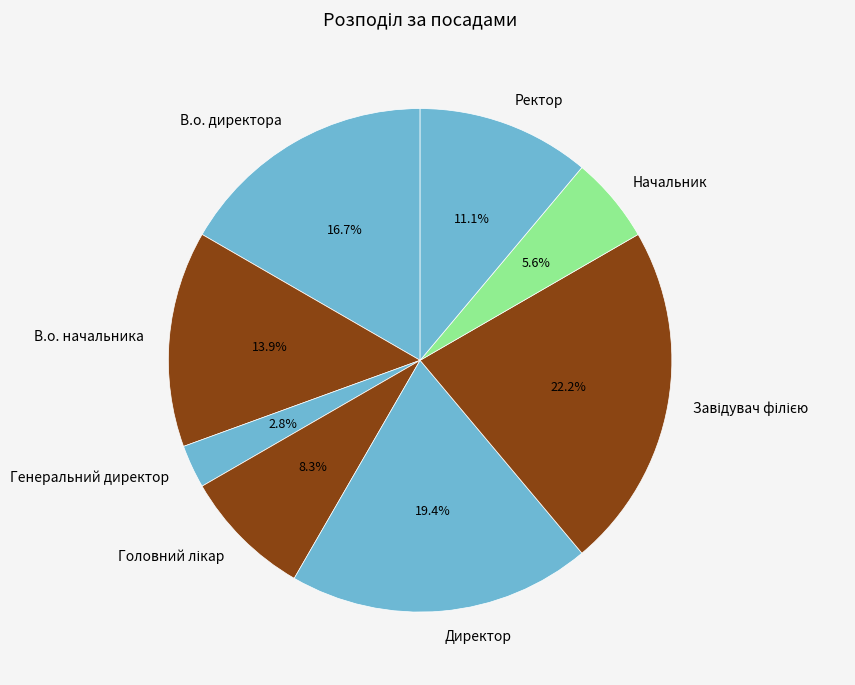

Is there any slice that represents more than half of the pie?

No